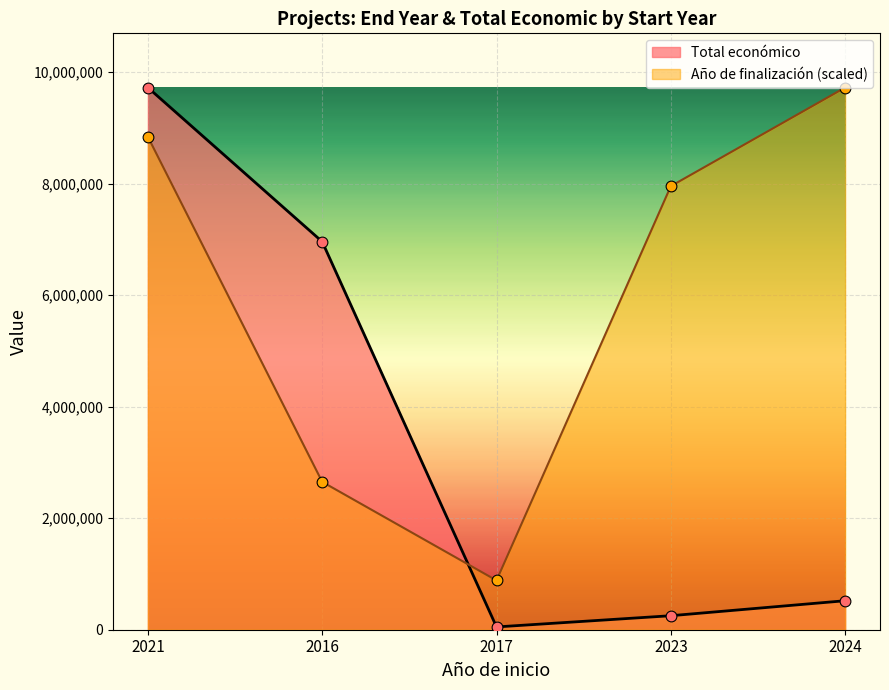

At how many categories does at least one series exceed 3003244?

4